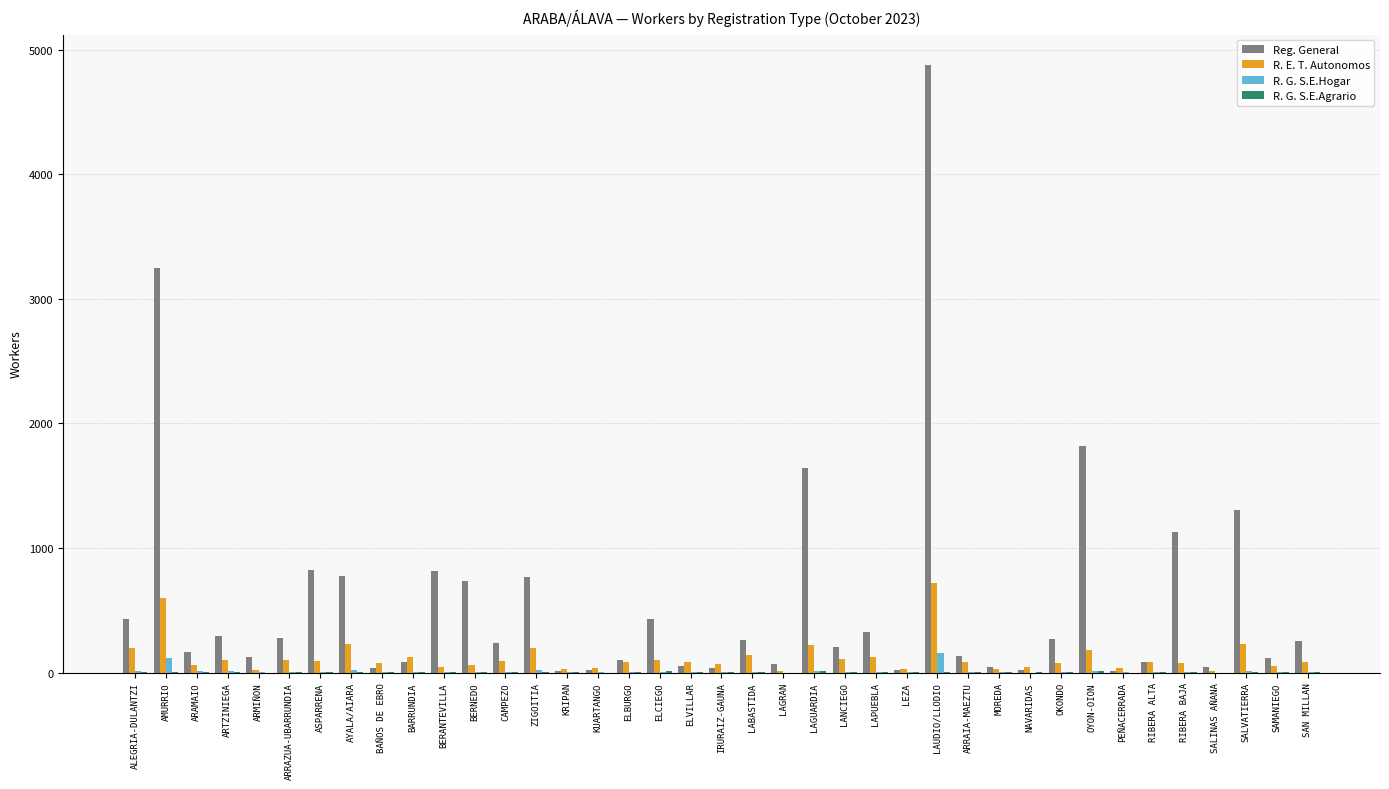

At which category does the chart reach its peak across all series?

LAUDIO/LLODIO